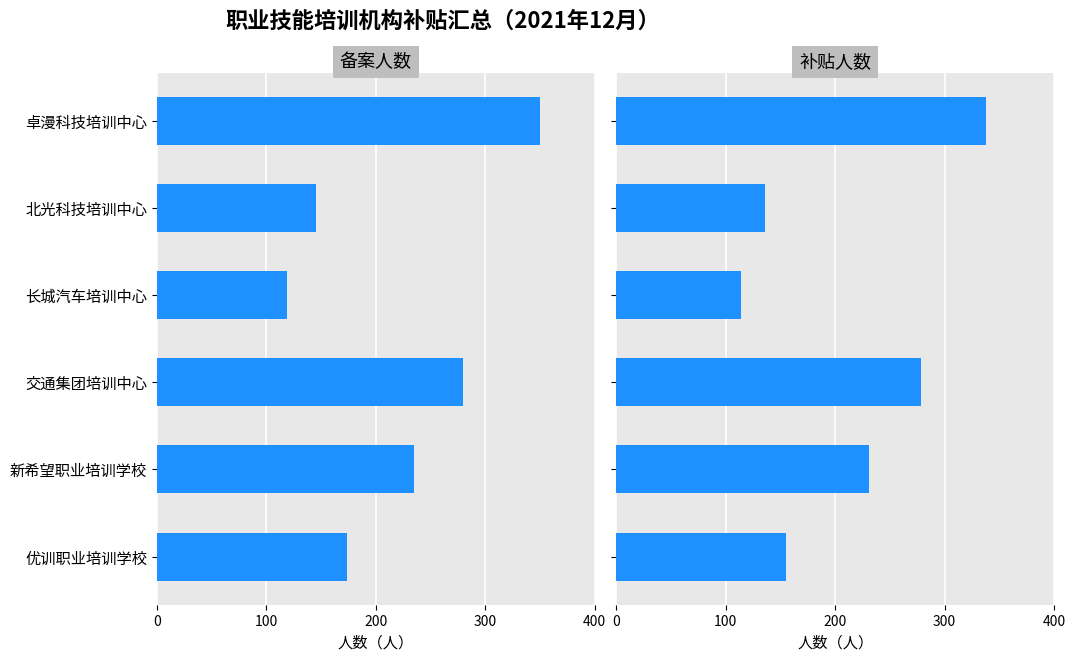

What is the maximum value shown in the chart?

350